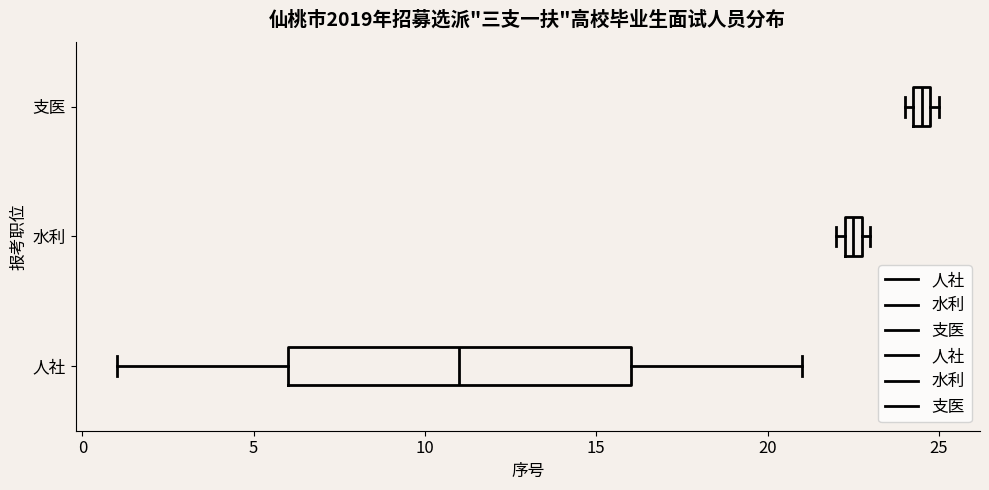

Where is the right edge of the box for 水利 on the x-axis? The values are not printed on the chart, so give them approximately, as read against the axis.

23.0